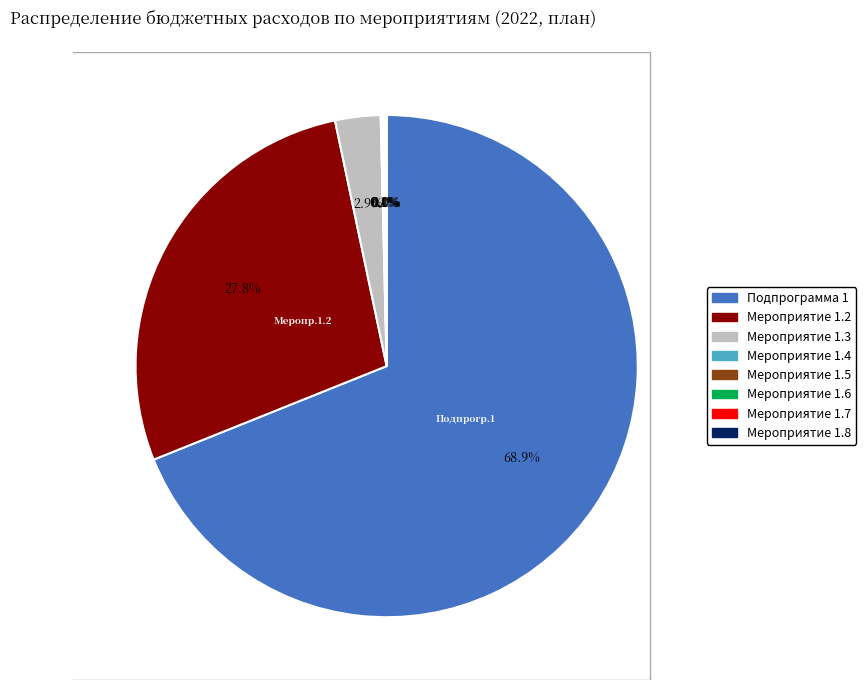

What is the change in value from Осн. Мероприятие 1.5 to Осн. Мероприятие 1.8?

-7796.1